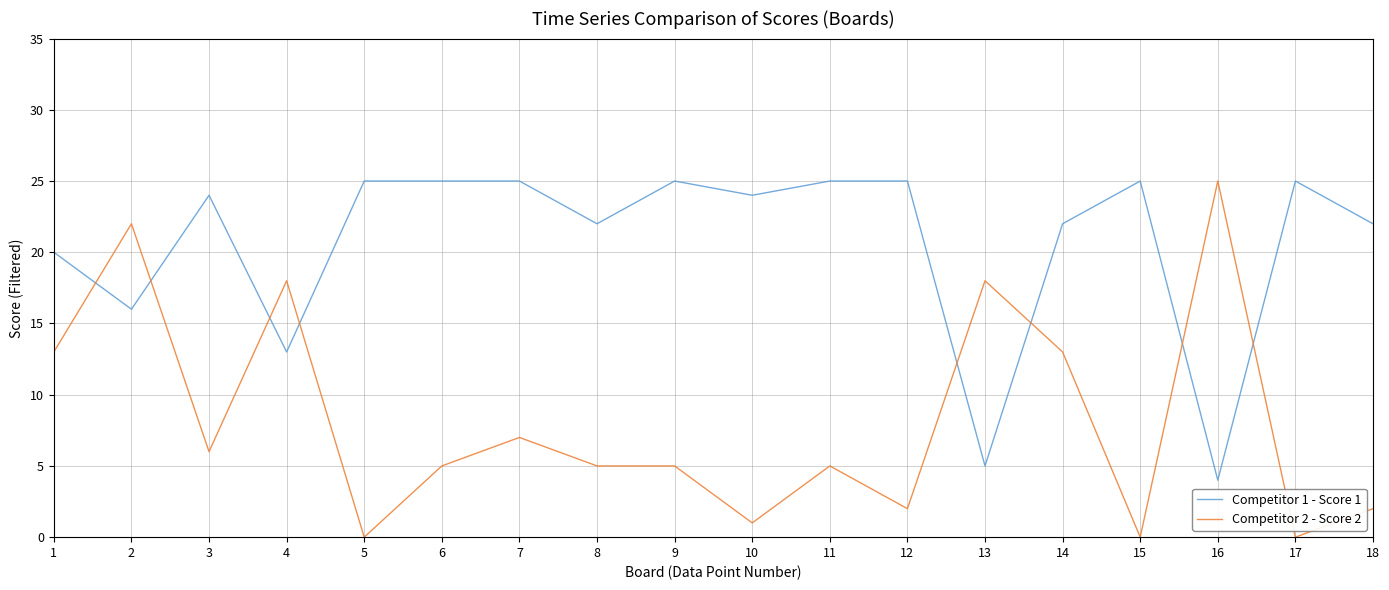

At how many categories does at least one series exceed 11?

18